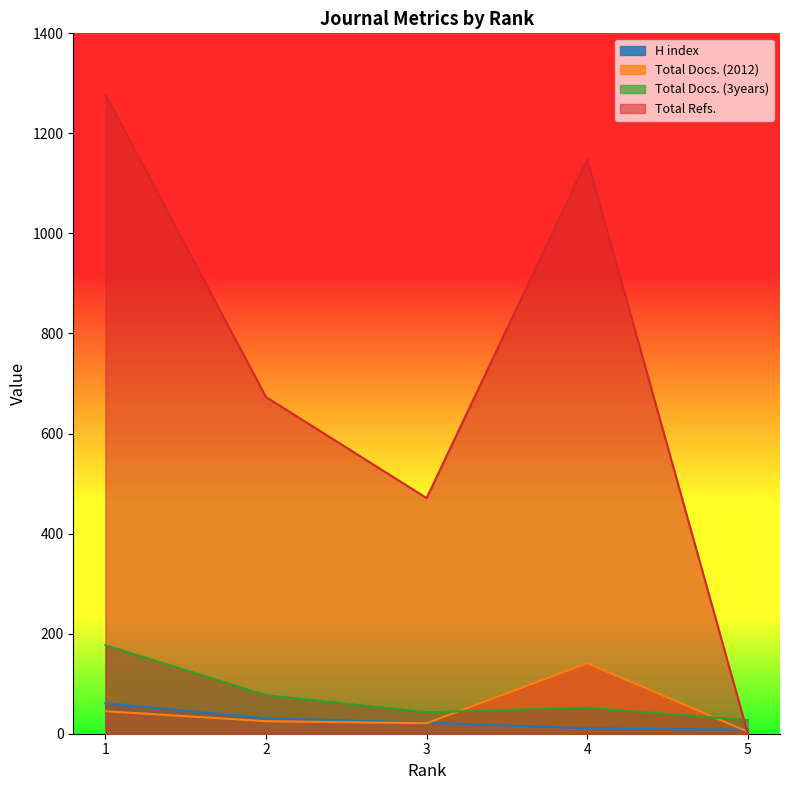

How many intersections are there between Total Refs. and Total Docs. (2012)?

1